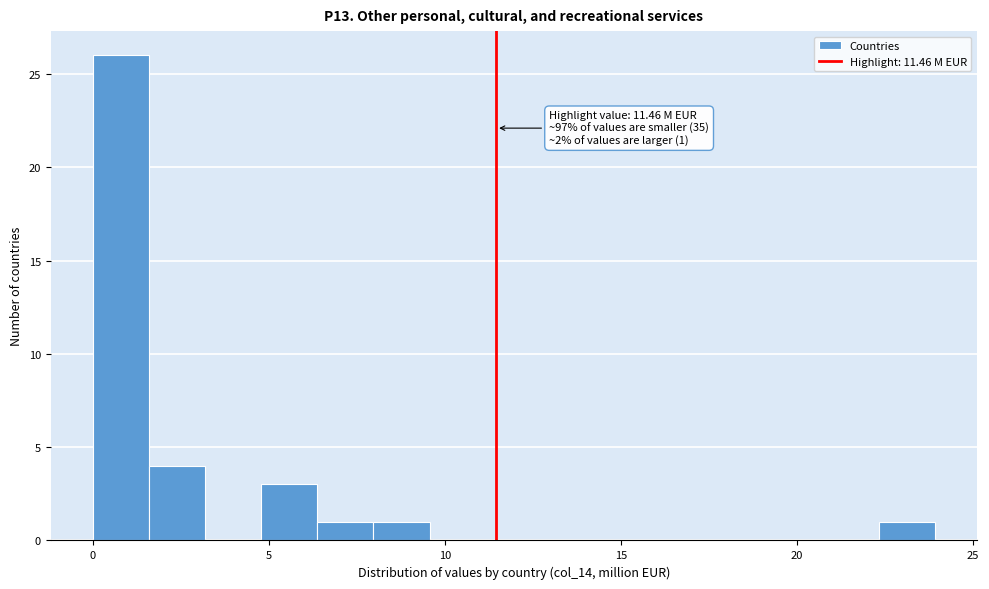

Read against the x-axis, roughly where is the centre of the tallest bar?

1.0